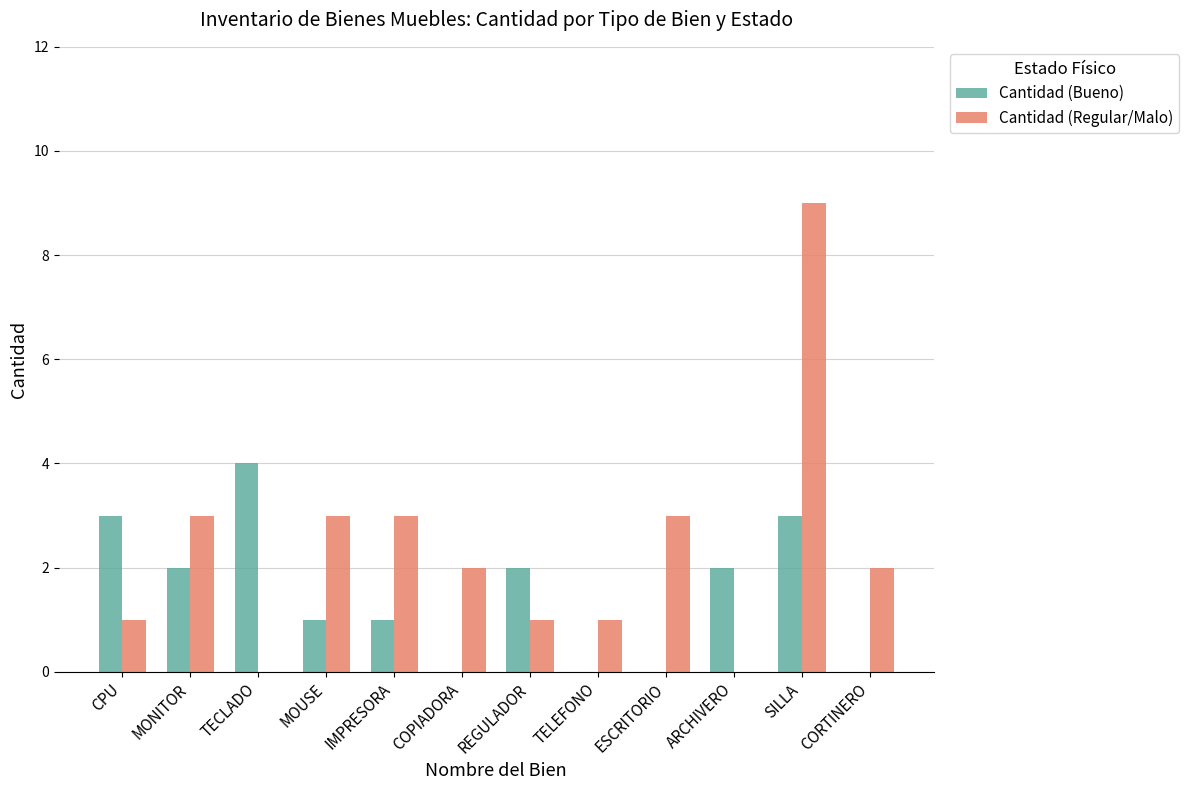

What is the sum of all Cantidad (Regular/Malo) values?

28